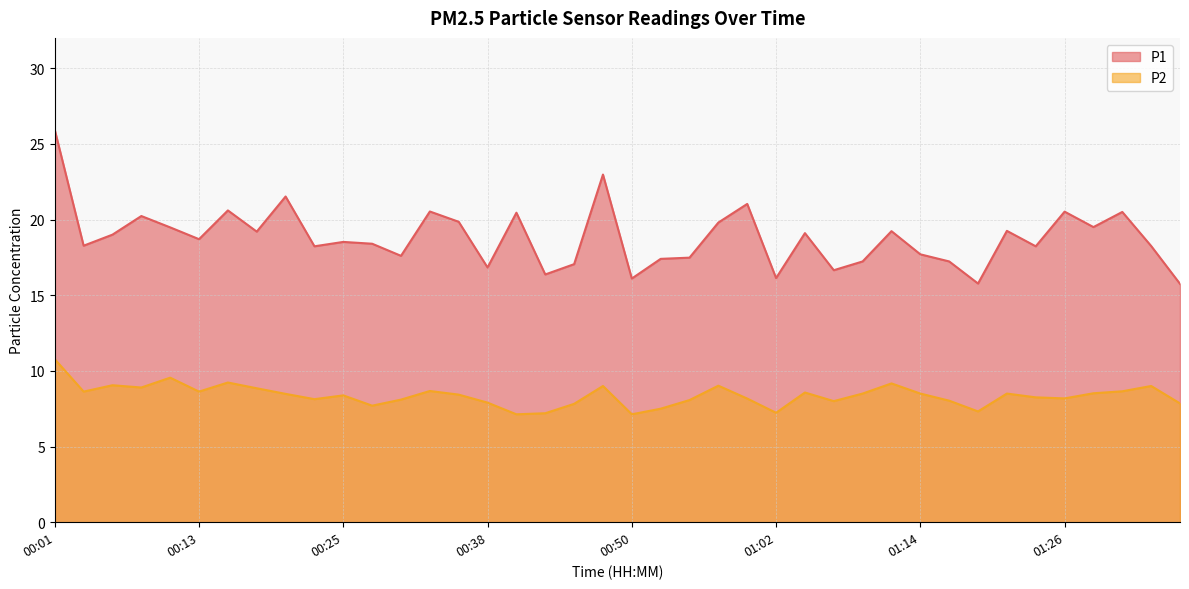

Reading left to right, what are all the values shown in this chart?

P1: 25.9	18.3	19.0	20.2	19.5	18.7	20.6	19.2	21.5	18.2	18.5	18.4	17.6	20.5	19.9	16.8	20.4	16.4	17.1	23.0	16.1	17.4	17.5	19.8	21.0	16.1	19.1	16.6	17.2	19.2	17.7	17.2	15.8	19.2	18.2	20.5	19.5	20.5	18.2	15.8
P2: 10.8	8.6	9.1	8.9	9.6	8.6	9.2	8.8	8.5	8.1	8.4	7.7	8.1	8.7	8.4	7.9	7.1	7.2	7.8	9.0	7.1	7.5	8.1	9.0	8.2	7.2	8.6	8.0	8.5	9.2	8.5	8.0	7.3	8.5	8.2	8.2	8.5	8.7	9.0	7.8